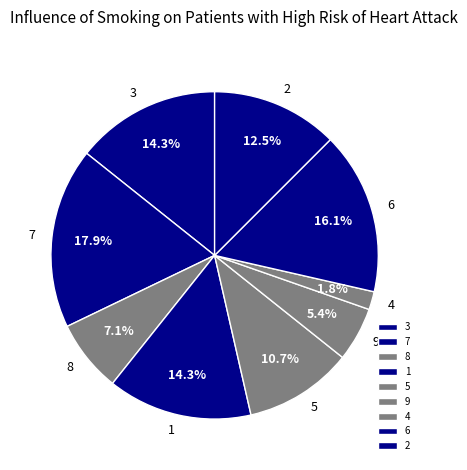

What portion of the pie excludes 9?

94.6%